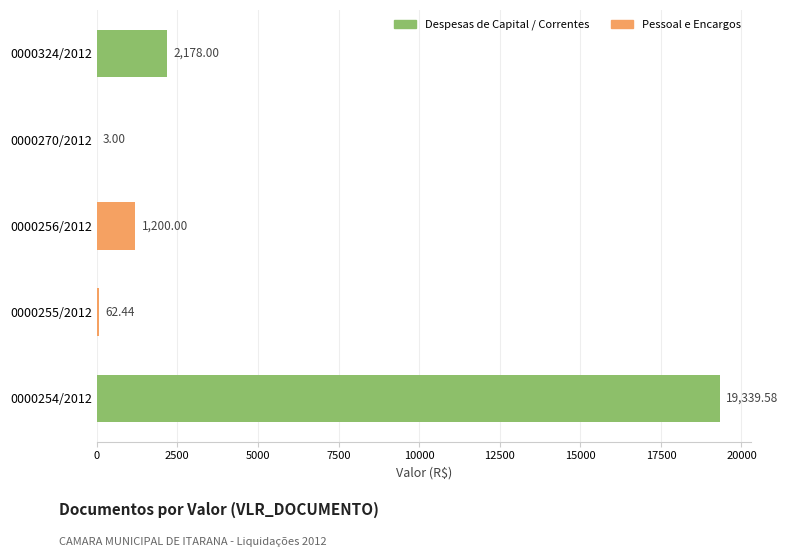

Which has a higher value, 0000256/2012 or 0000255/2012?

0000256/2012